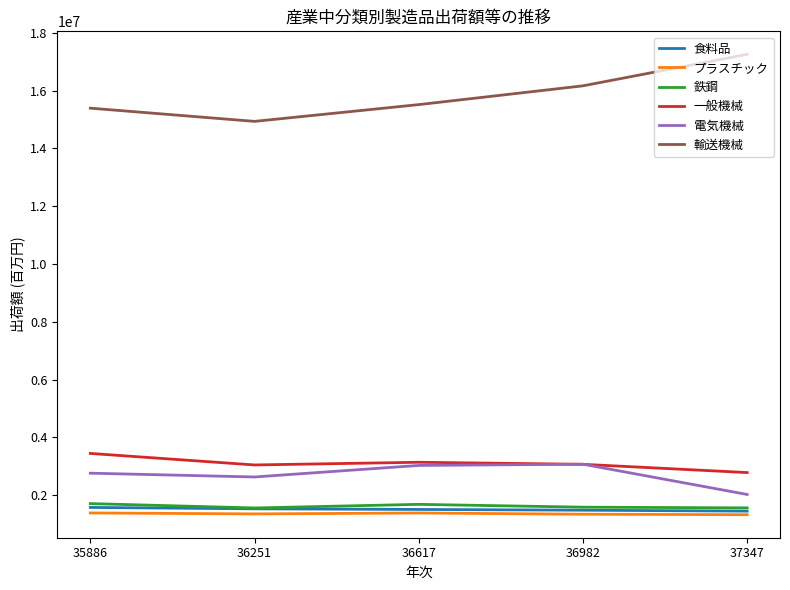

What is the smallest value displayed?

1322081